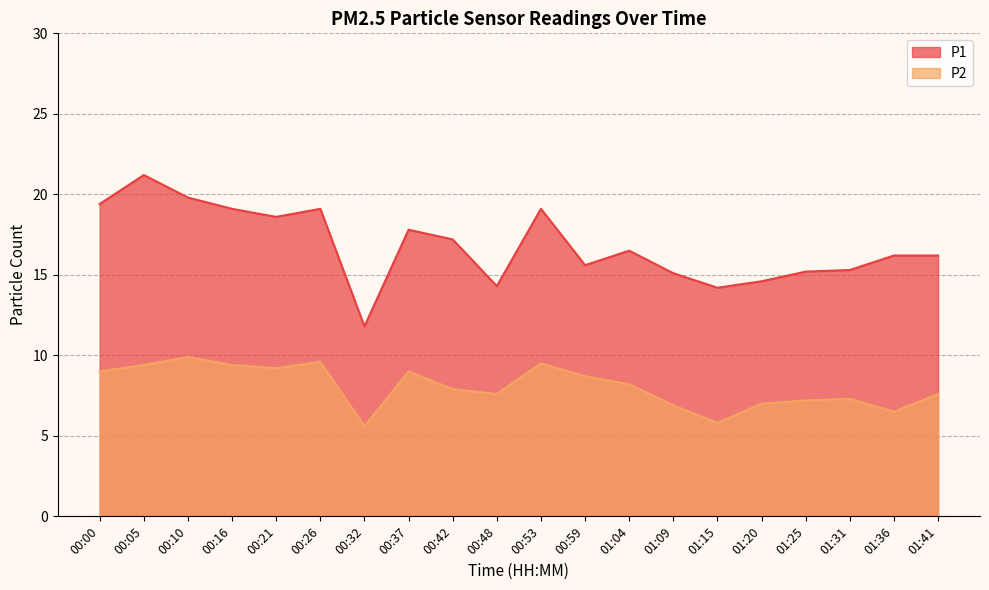

How many series are shown in this chart?

2